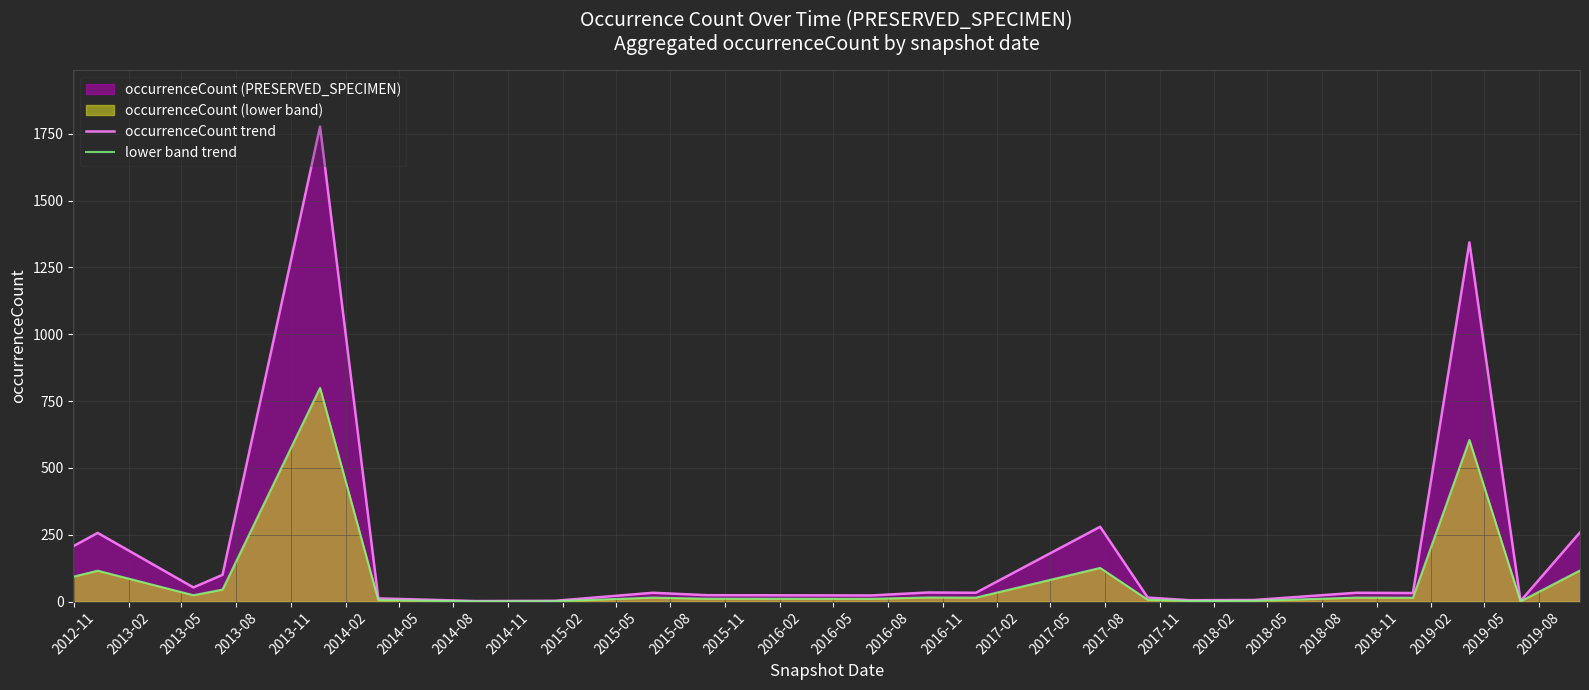

What is the value of the occurrenceCount trend point at the 9th from the left?

33.0